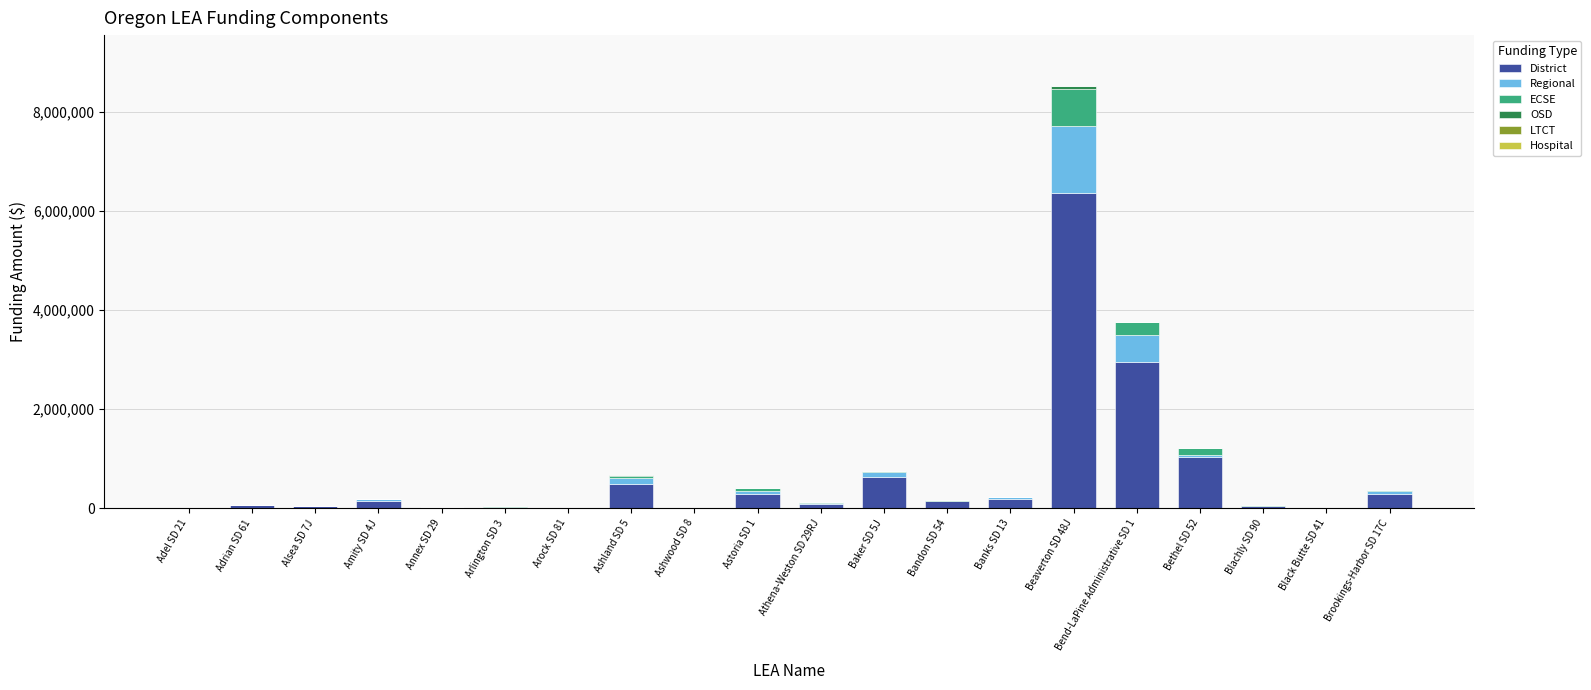

At which category is the sum across all series the highest?

Beaverton SD 48J